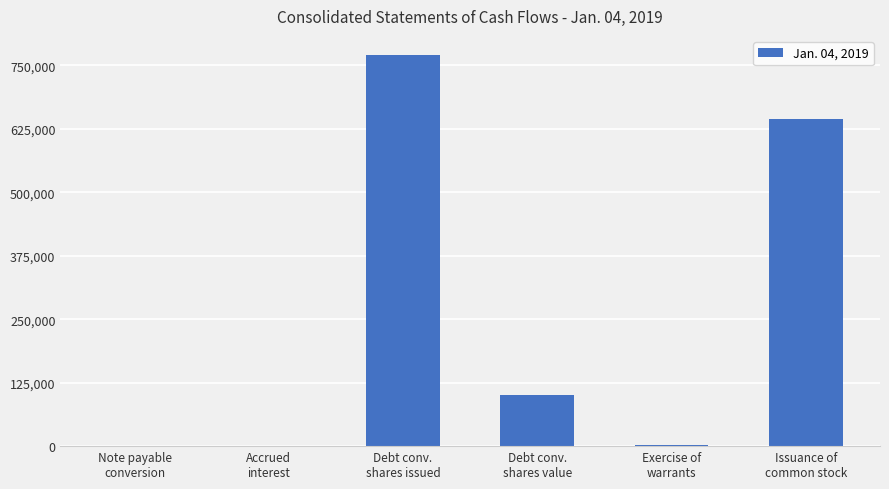

What is the greatest value displayed?

769785